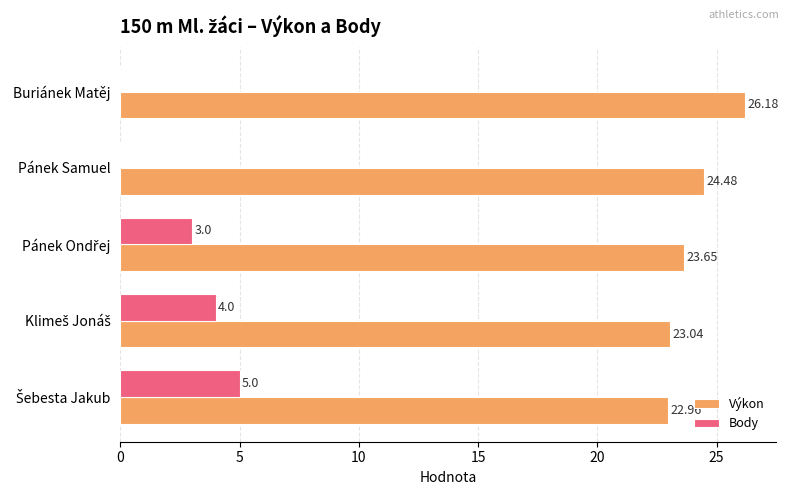

What is the sum of all Výkon values?

120.3